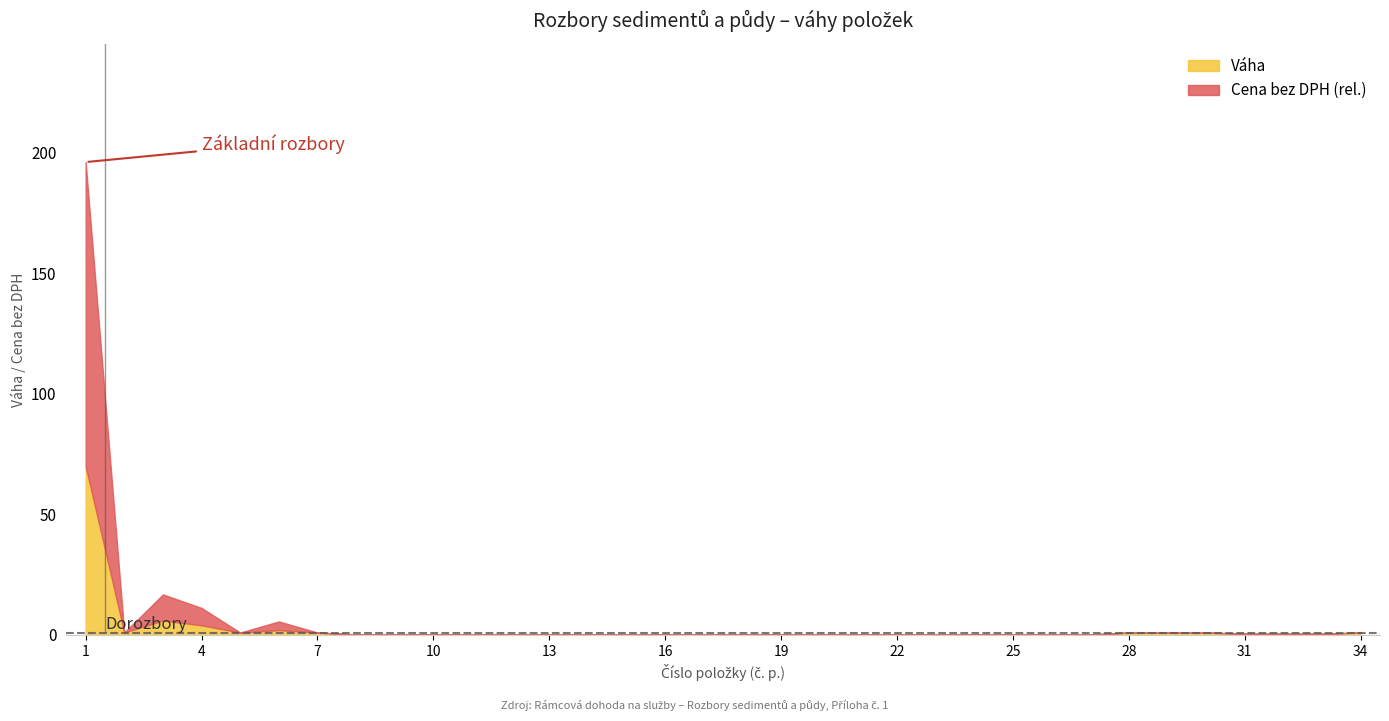

The value of Váha at 19 is 0.0. True or false?

True